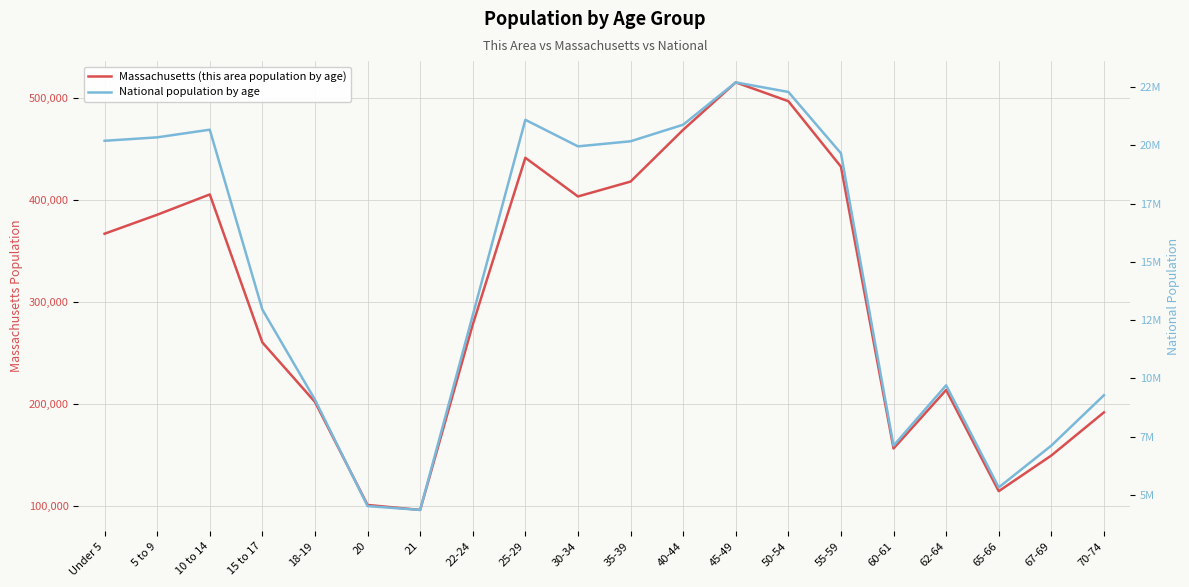

What is the value of the Massachusetts (this area population by age) point at the 5th from the left?

202220